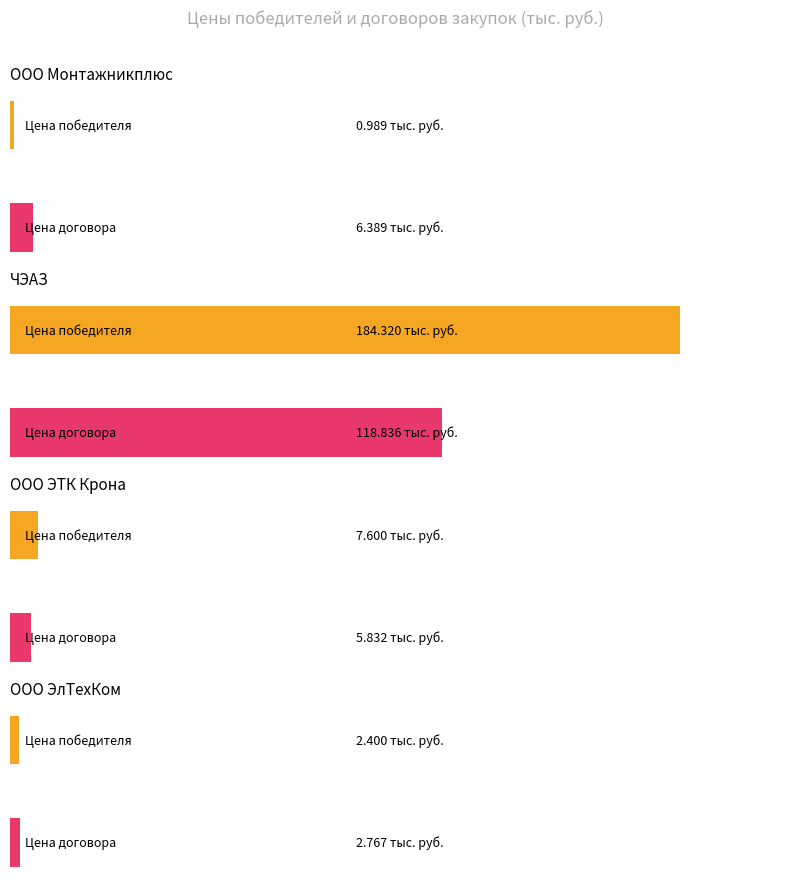

Is the value of Цена победителя (планируемая) at ООО Монтажникплюс greater than the value of Цена договора at ООО Монтажникплюс?

No